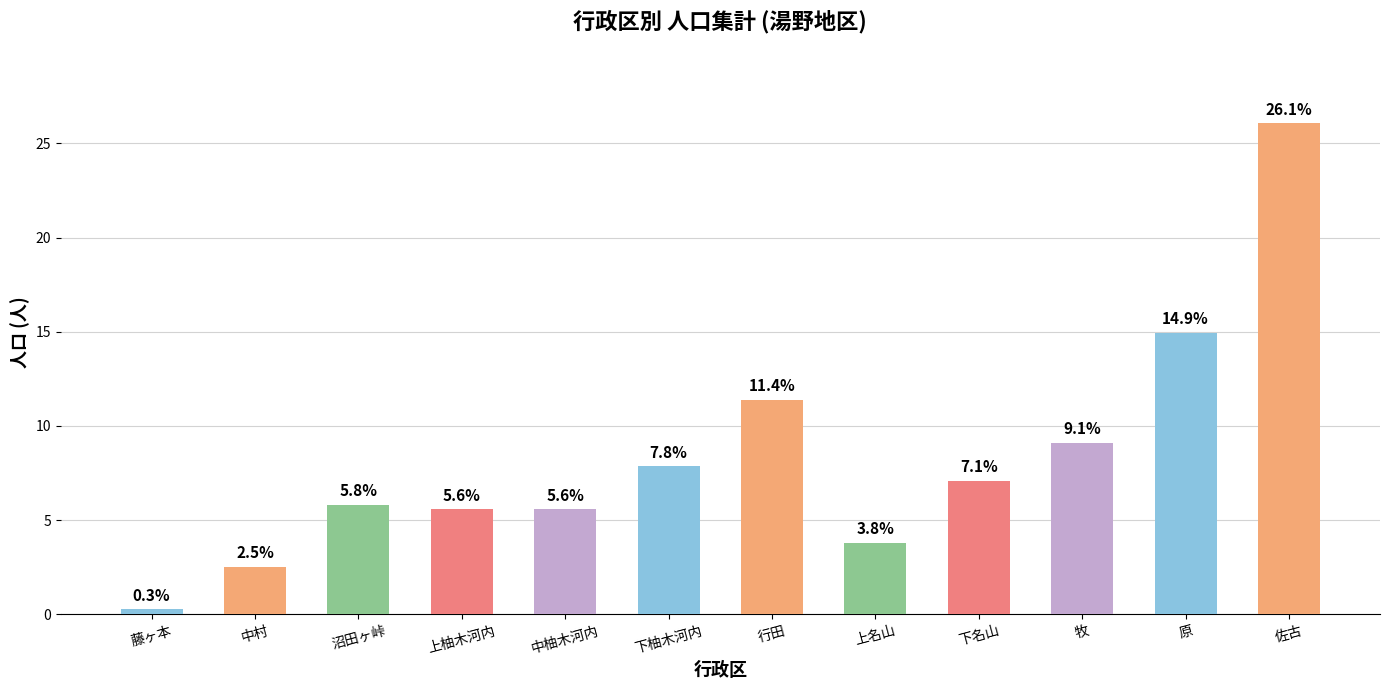

What is the maximum value shown in the chart?

26.1